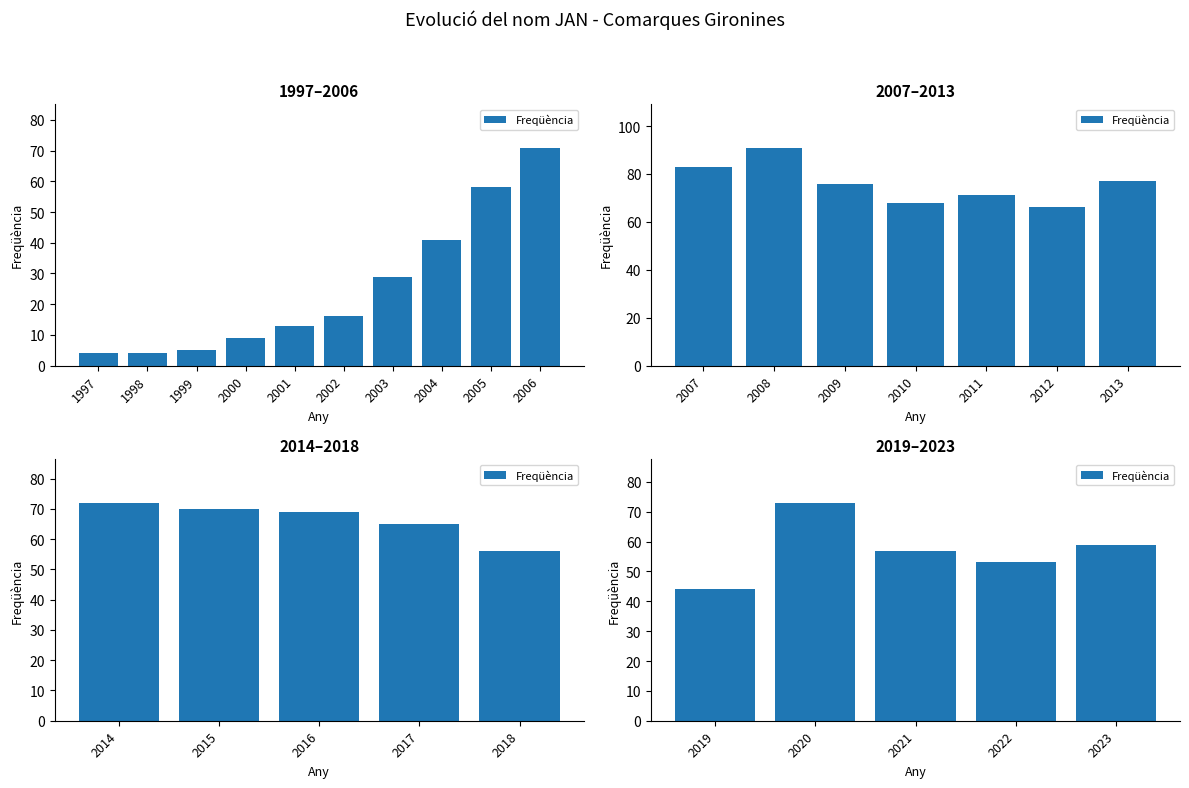

Which category has the lowest value across all series?

1997